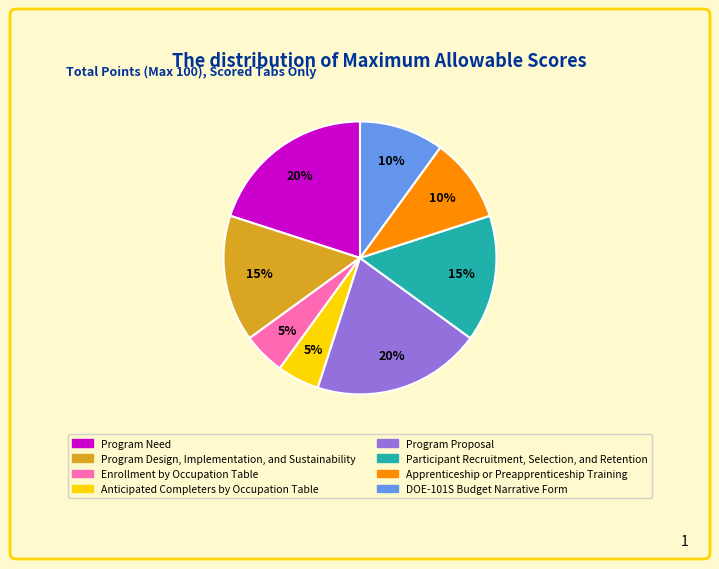

To the nearest percent, what is the combined percentage of Program Proposal and Anticipated Completers by Occupation Table?

25%